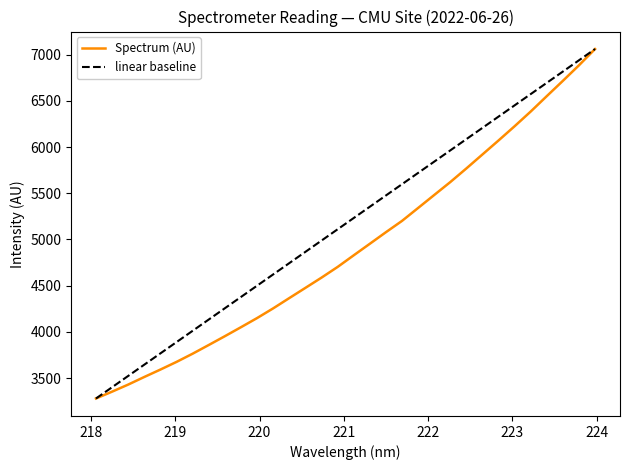

What is the maximum value for Spectrum (AU)?

7061.2